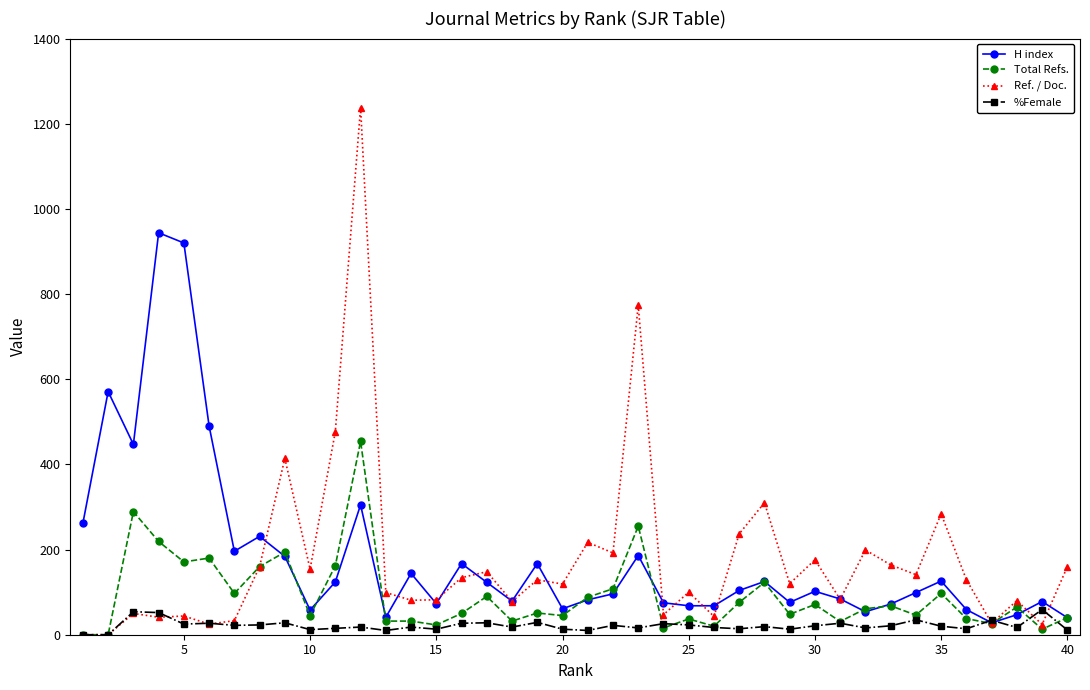

True or false: Ref. / Doc. has more than 0 interior local peaks.

True